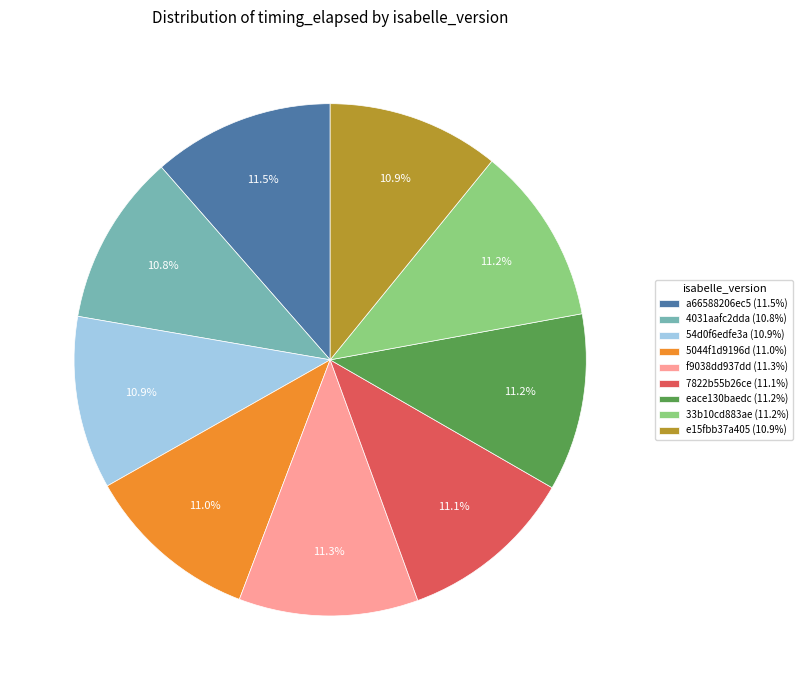

How many segments does this pie chart have?

9